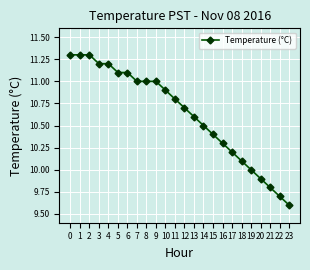

How many series are shown in this chart?

1